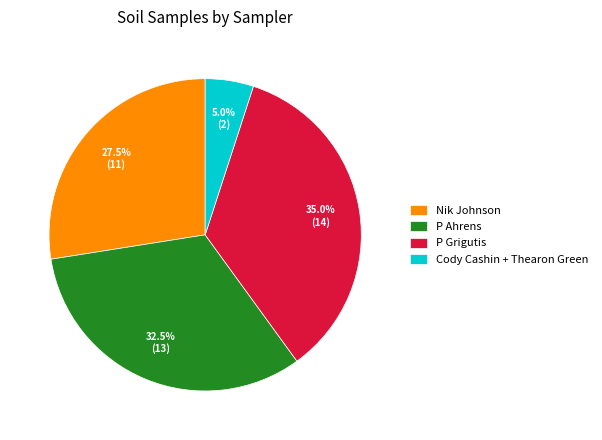

Is there a majority slice in this chart?

No